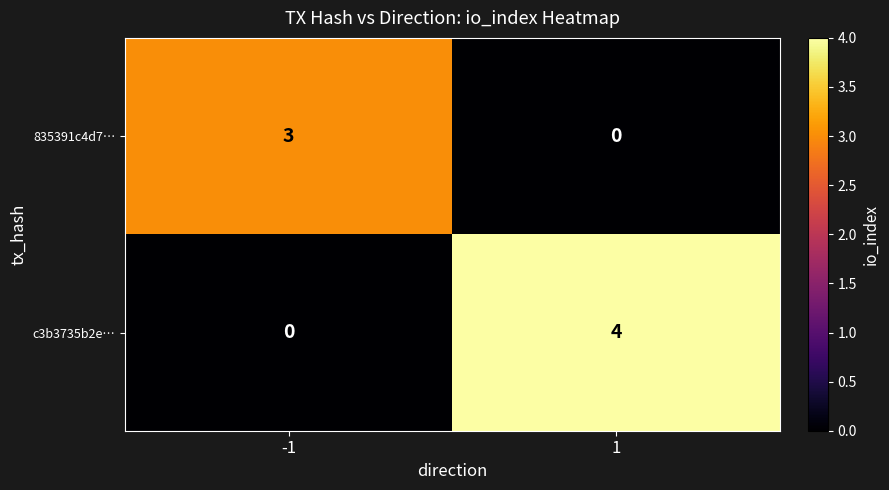

Which series changed the most between -1 and 1?

c3b3735b2e…